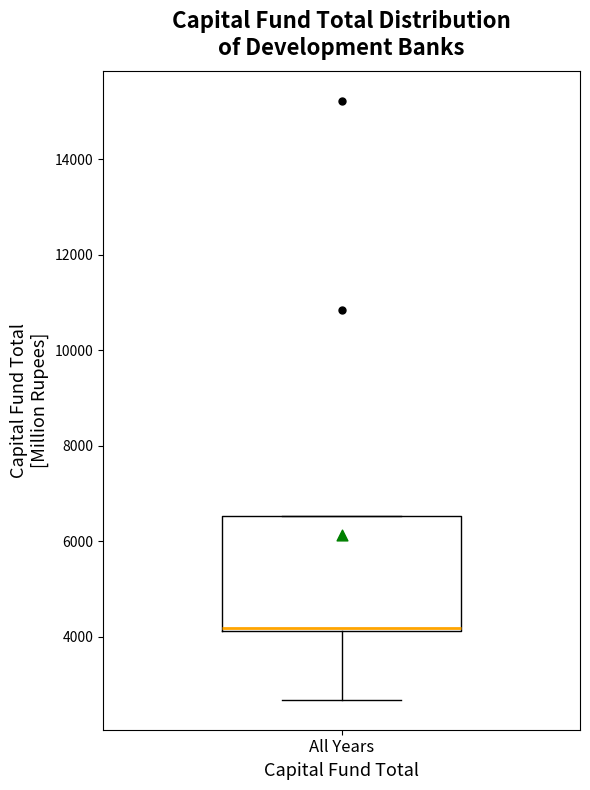

Transcribe this box plot: give where the median line is, the range the box spans, and where the two whiskers end, as read against the y-axis. The values are not printed on the chart, so give them approximately, as read against the axis.

median 4200, box 4200 to 6600, whiskers 2600 to 6600